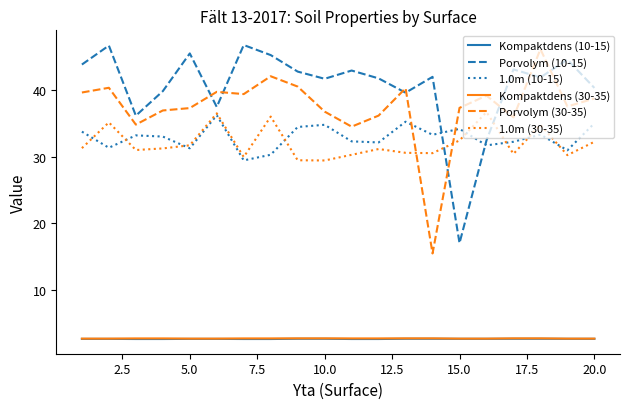

True or false: 1.0m (10-15) and Kompaktdens (30-35) cross at least once.

False